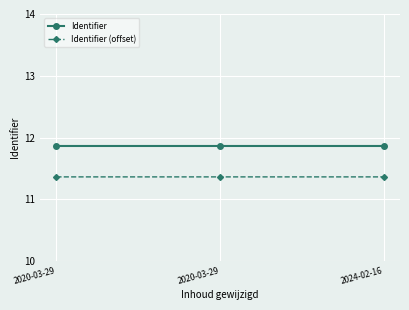

How many lines are shown in the chart?

2